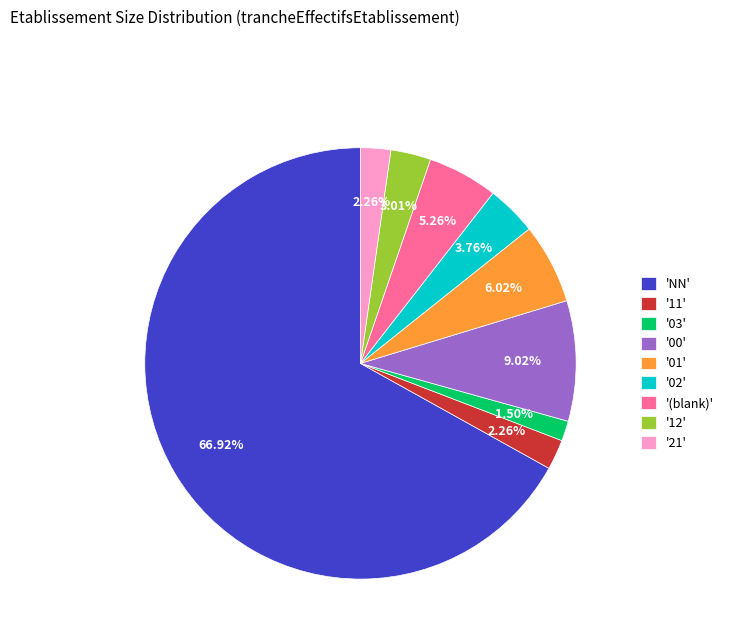

Which category has the smallest portion of the pie?

'03'